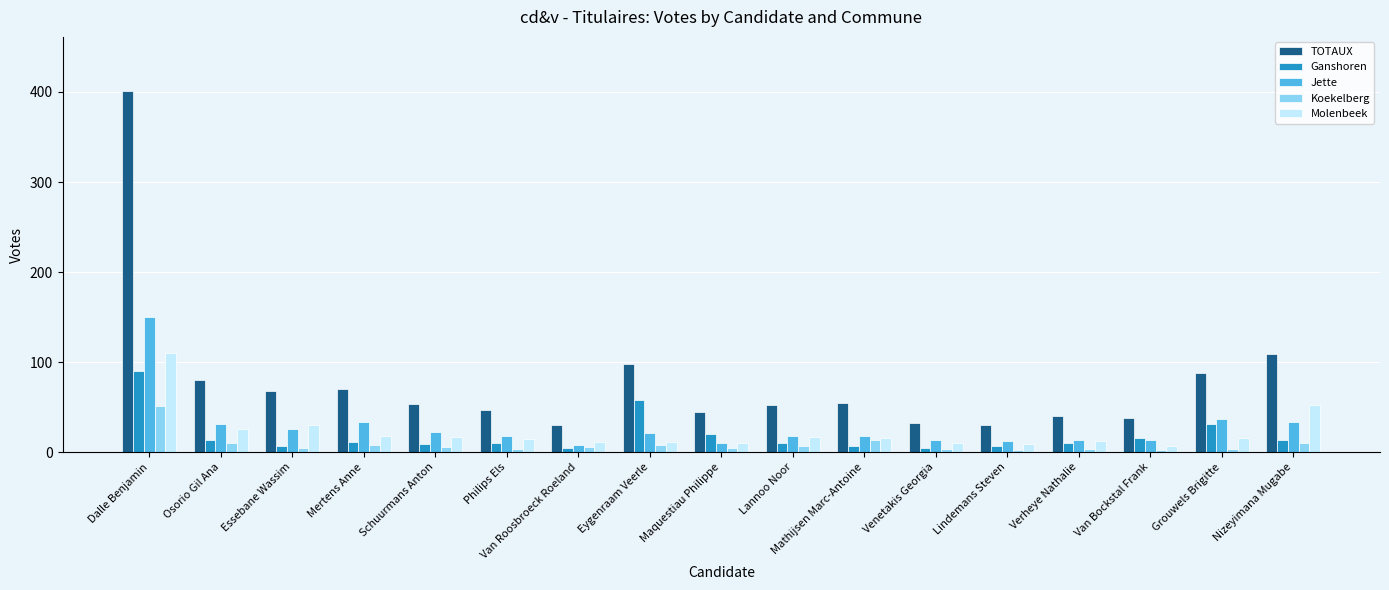

True or false: Ganshoren has a value of 10 at Philips Els.

True